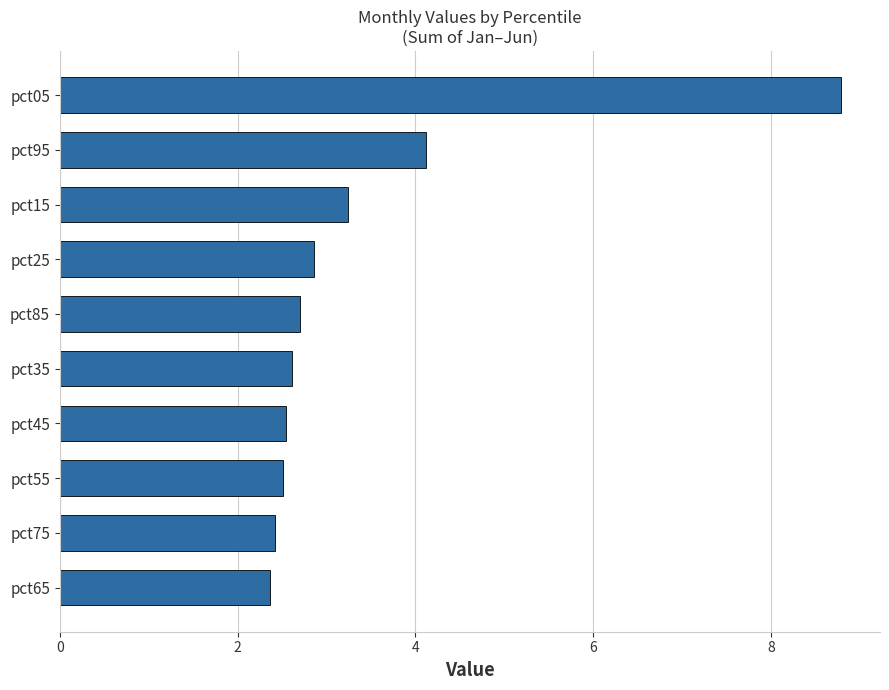

What is the change in value from pct55 to pct05?

+6.3